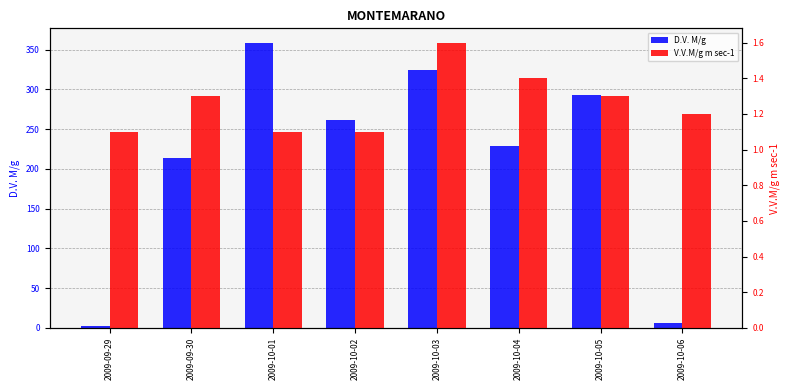

What is the approximate value of D.V. M/g at 2009-10-02?

262.0